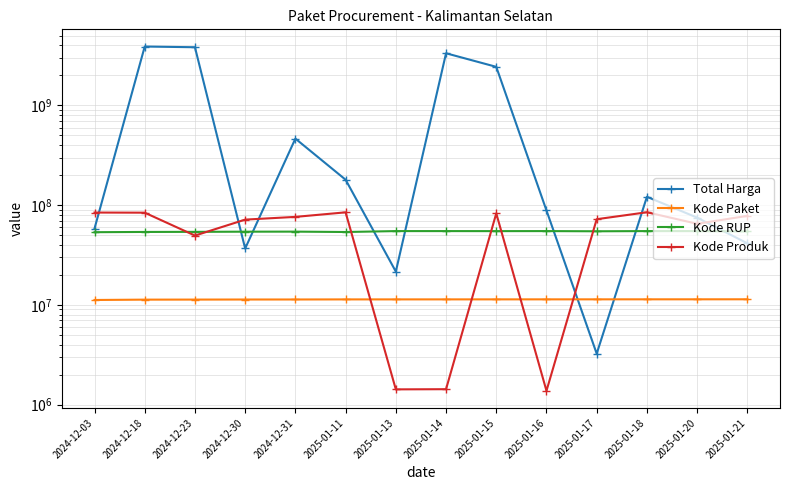

What are all the series names shown in the legend?

Total Harga, Kode Paket, Kode RUP, Kode Produk